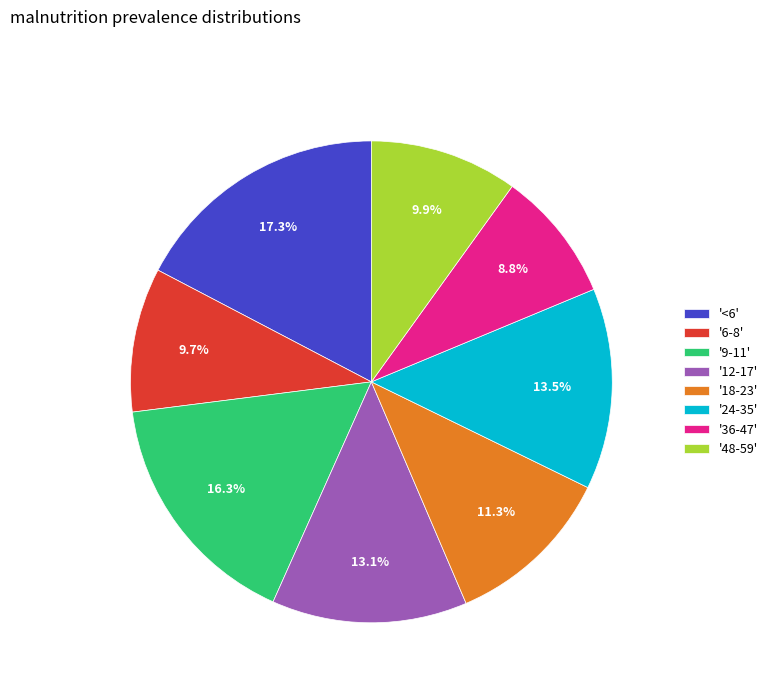

Which slice is the largest?

'<6'